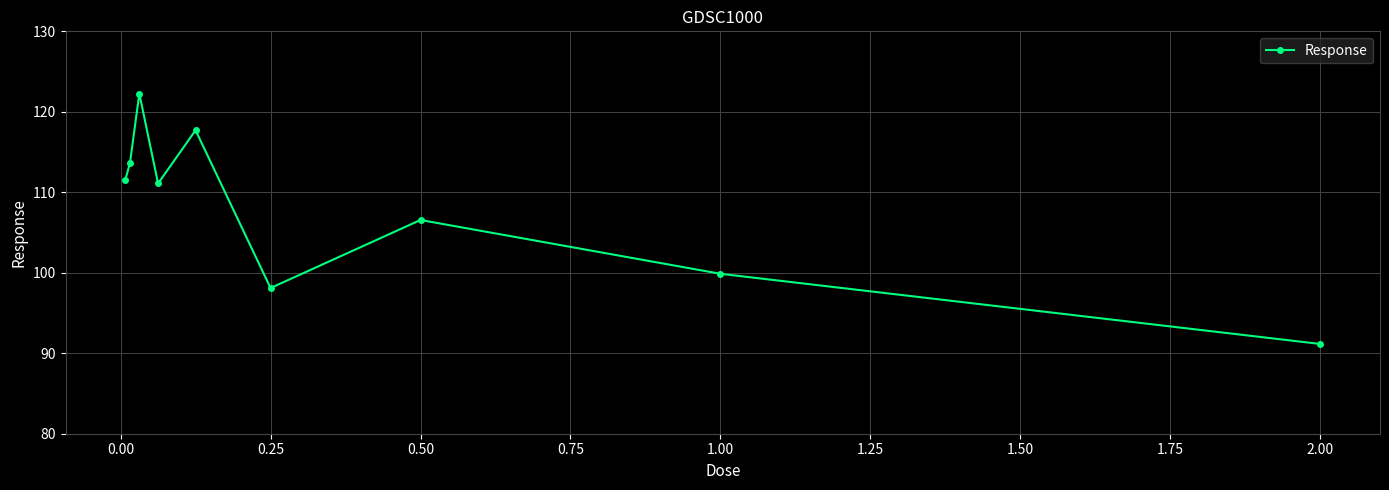

What is the smallest value displayed?

91.2